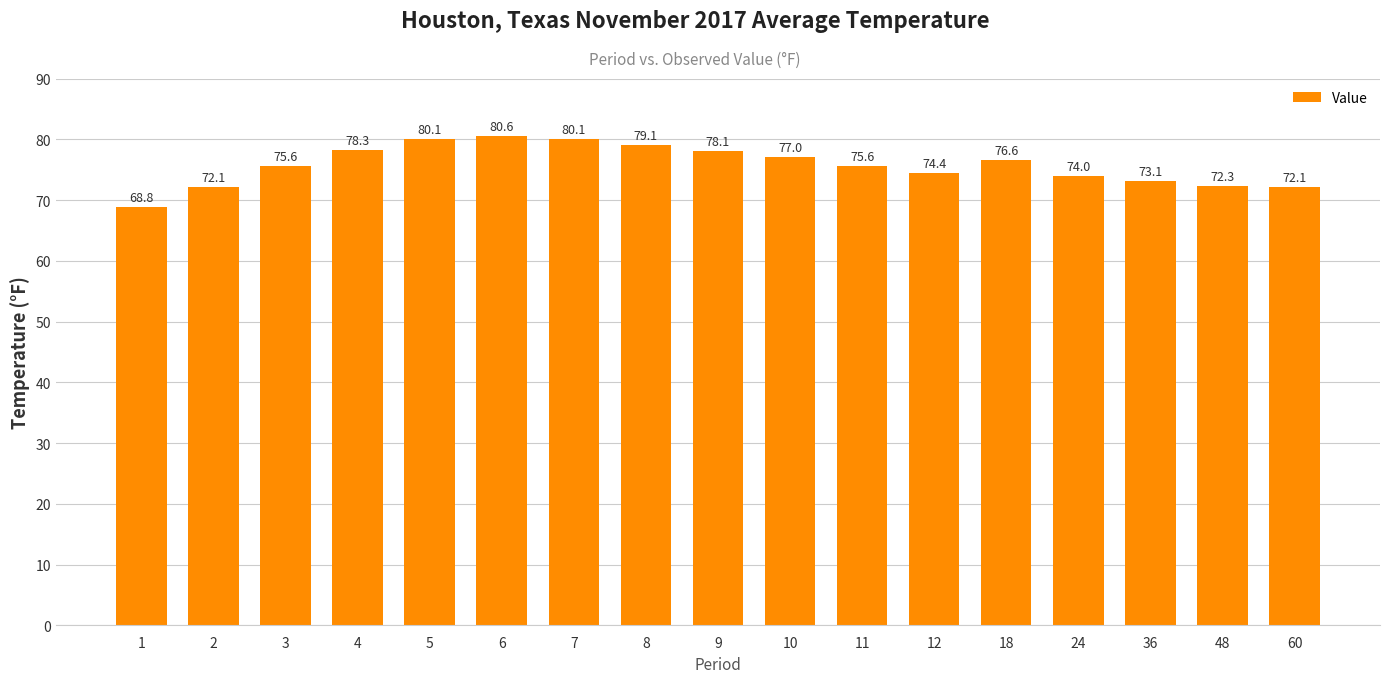

What is the change in value from 5 to 18?

-3.5